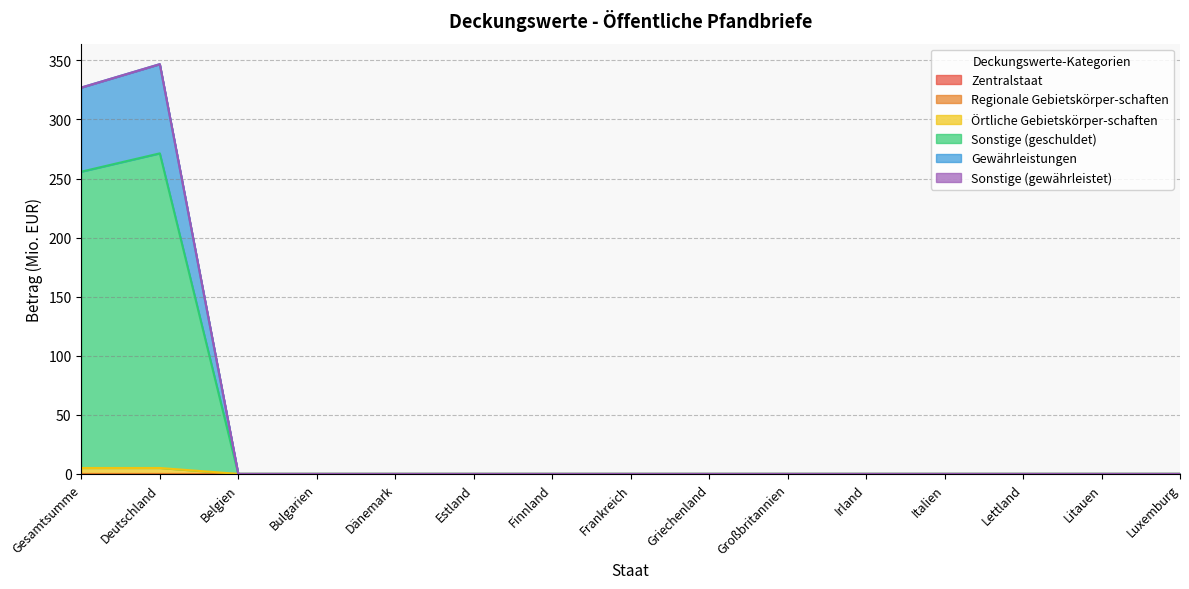

What is the label of the 14th point from the left?

Litauen